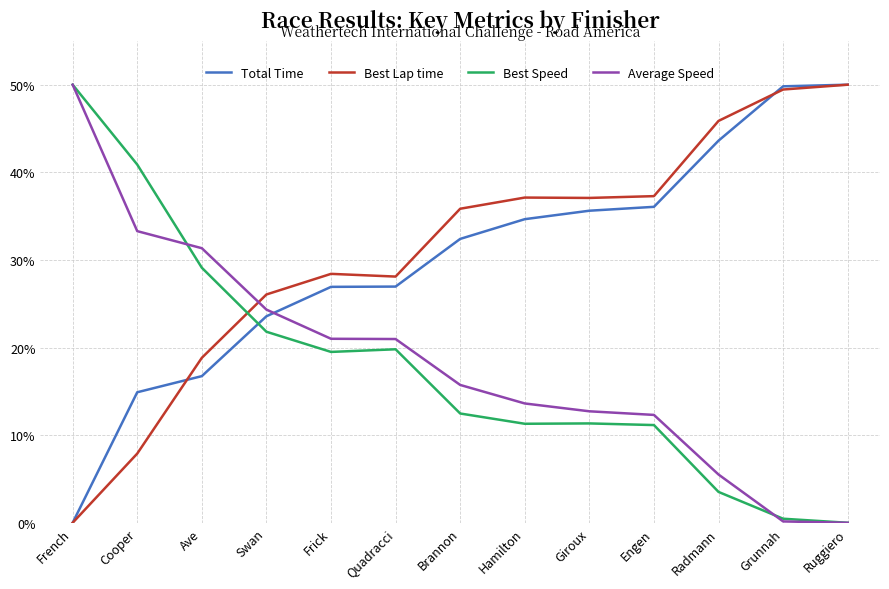

What is the highest value of the Total Time series?

50.0